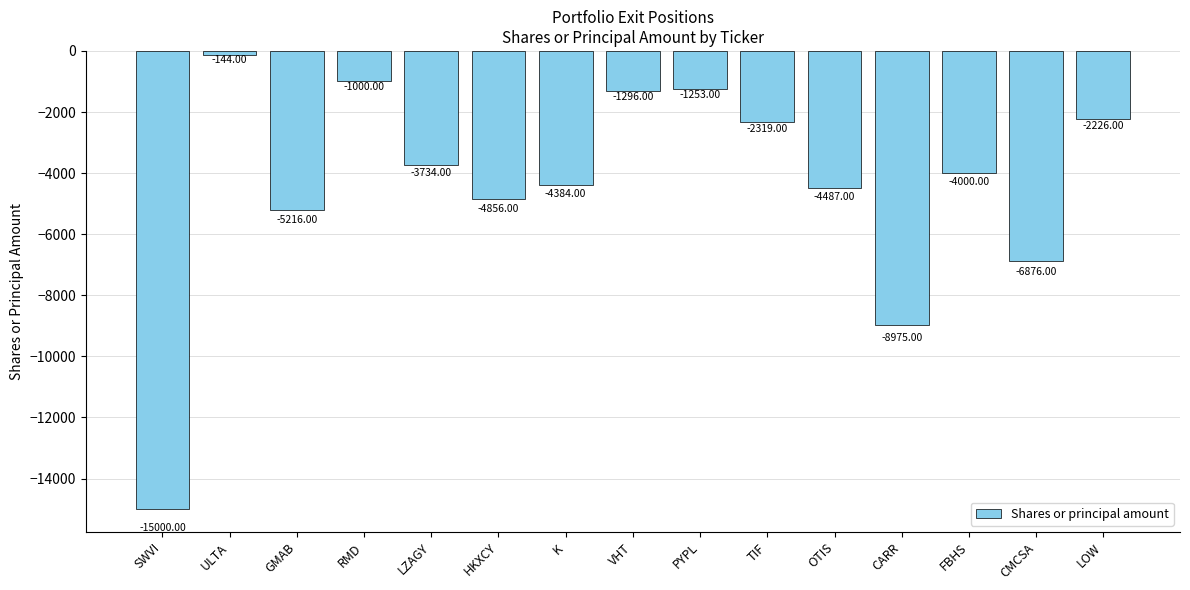

Does the chart contain stacked bars?

No